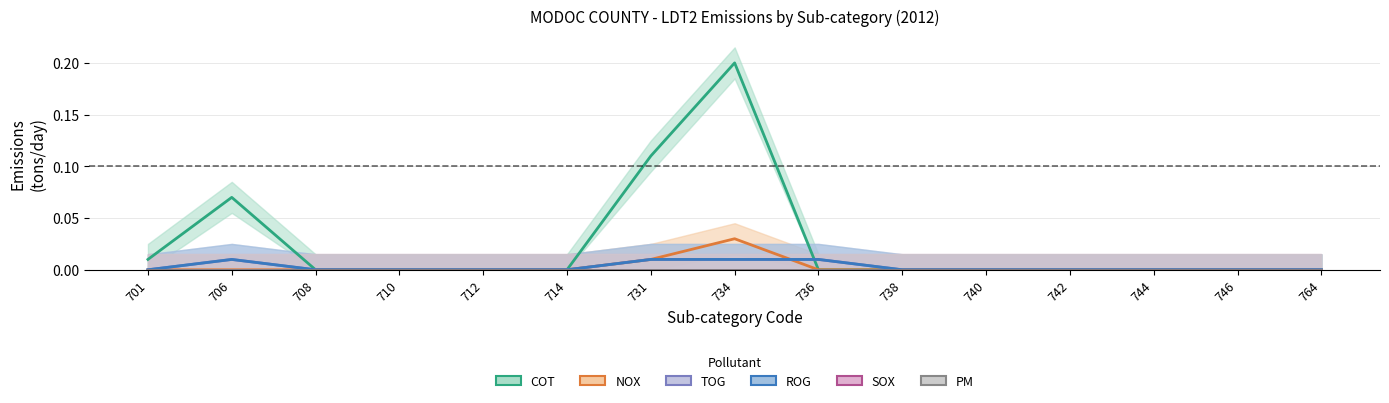

Rank the categories by ROG value from highest to lowest.

706, 731, 734, 736, 701, 708, 710, 712, 714, 738, 740, 742, 744, 746, 764